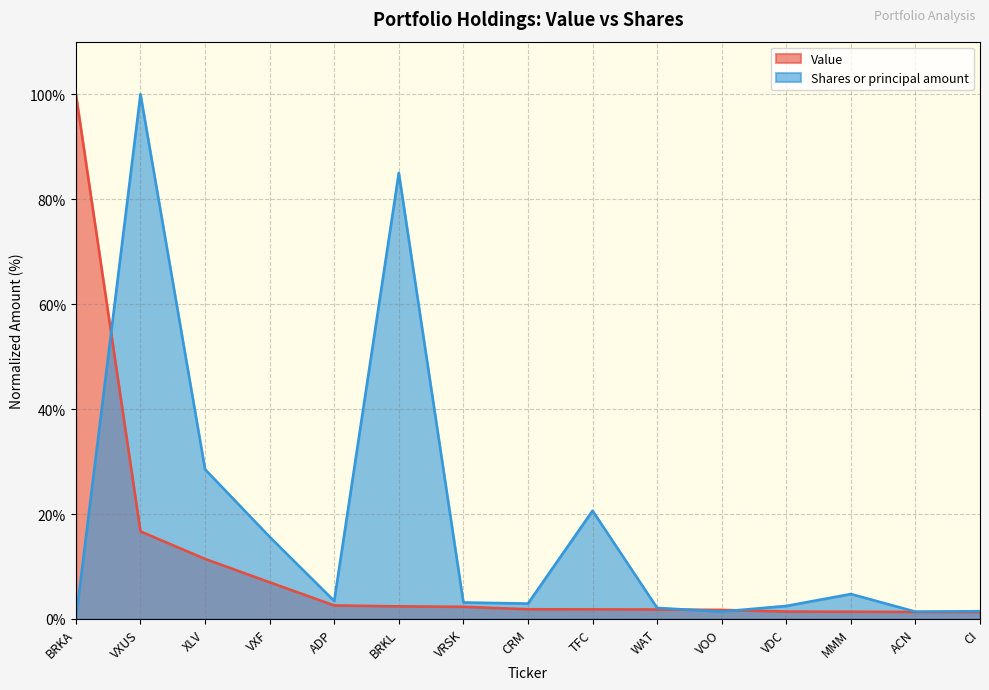

The value of Value at VRSK is 4.0. True or false?

False